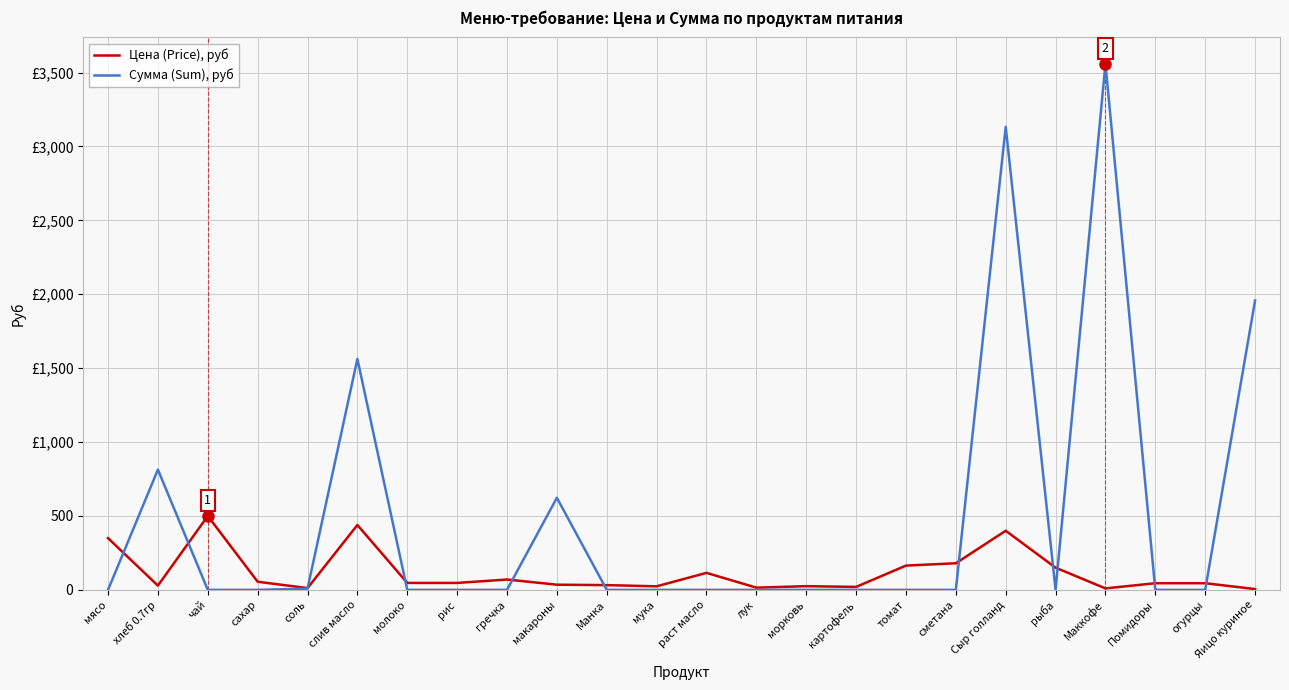

How many intersections are there between Сумма (Sum), руб and Цена (Price), руб?

11